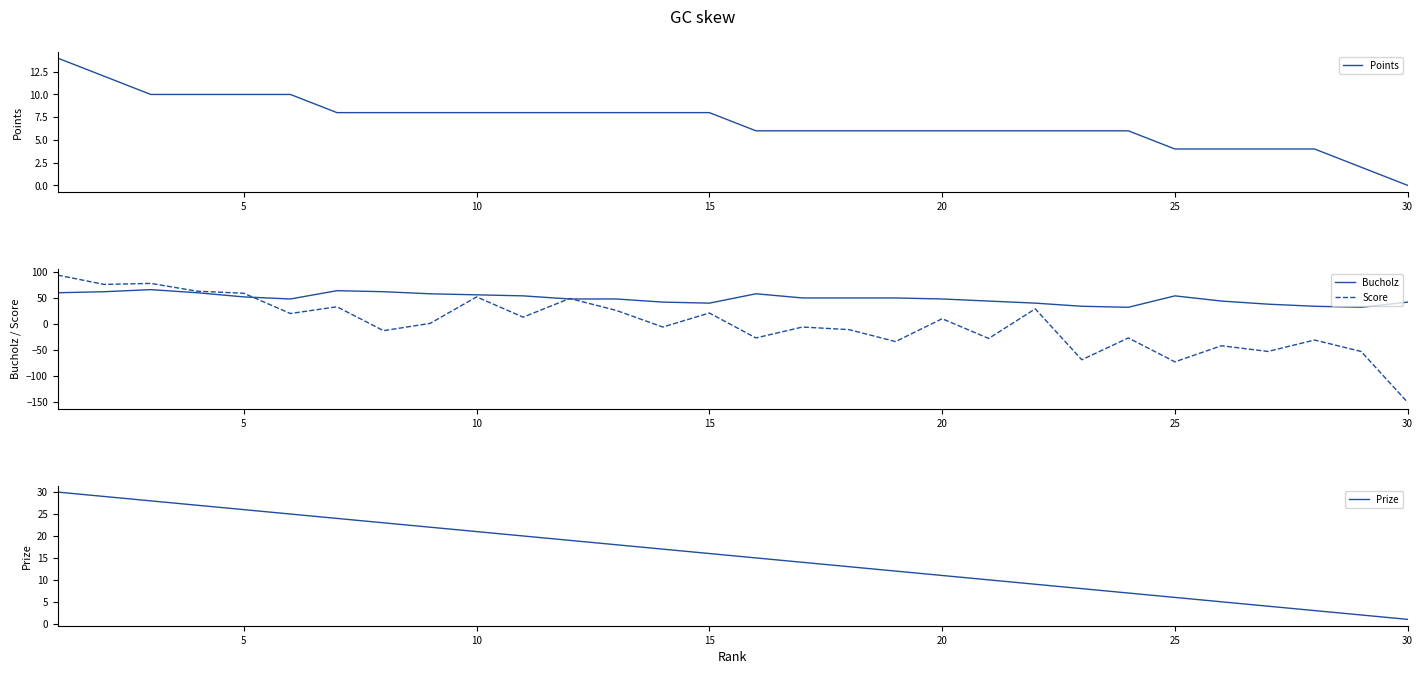

True or false: Points has a value of 4 at 25.

True